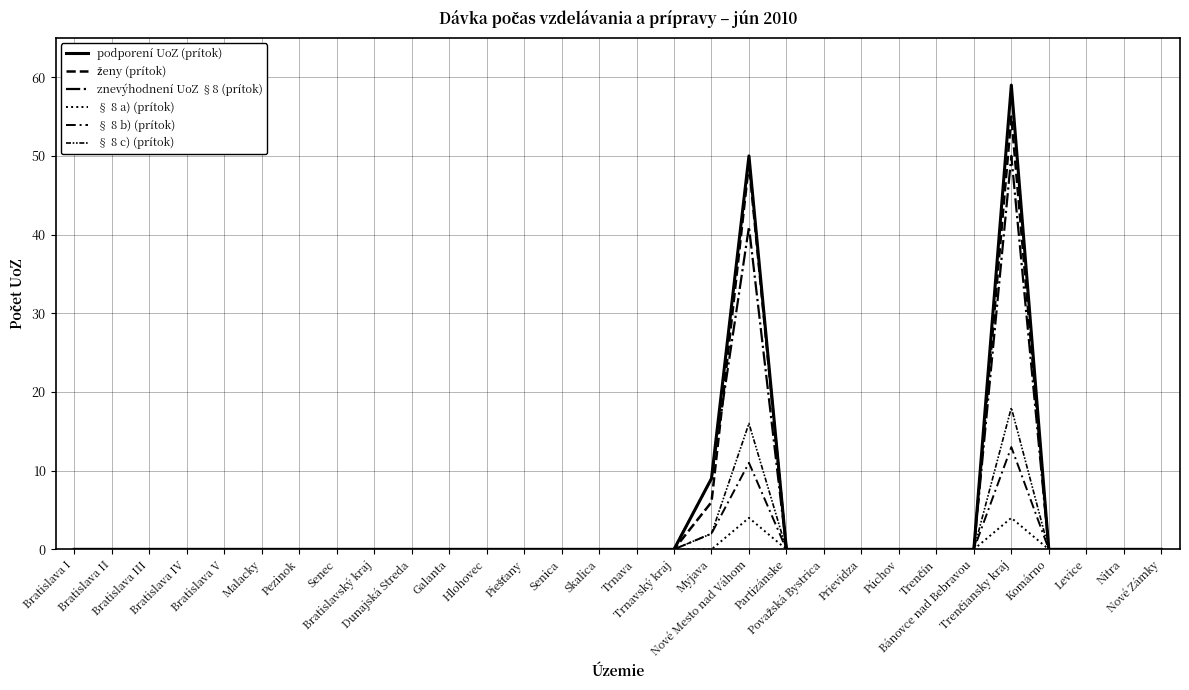

True or false: podporení UoZ (prítok) has more than 0 interior local peaks.

True